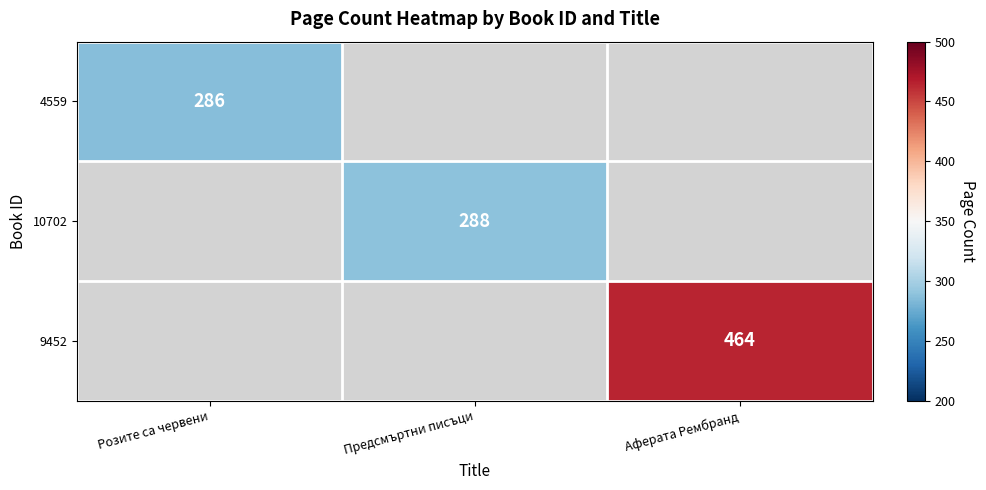

Is it true that 4559 equals 286 at Розите са червени?

True